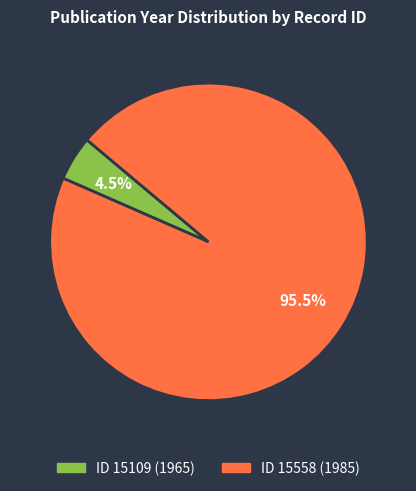

How many slices are in this pie chart?

2